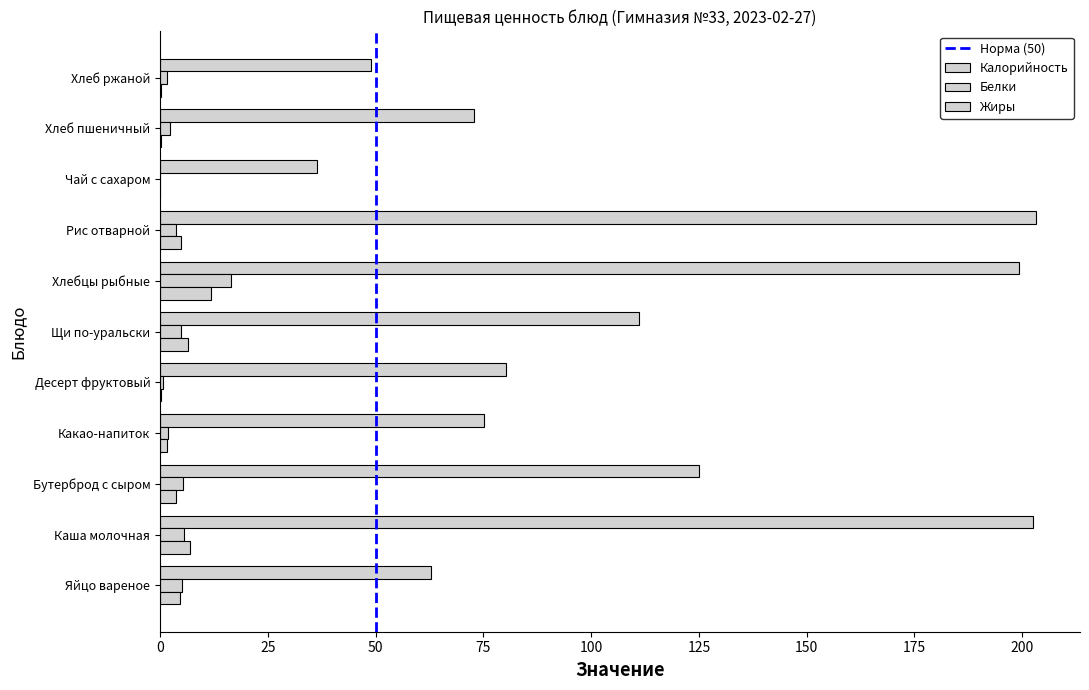

How many distinct data groups are displayed?

3